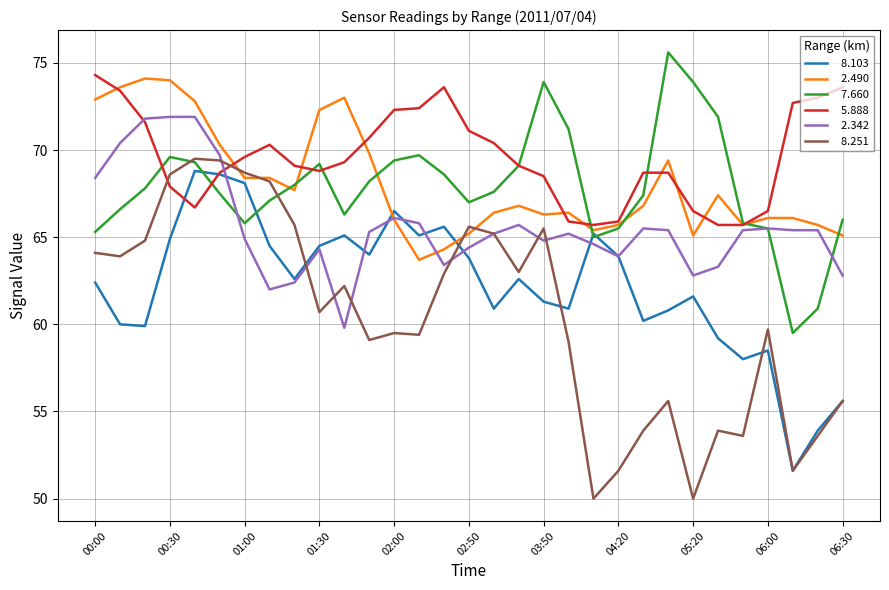

What is the smallest value displayed?

50.0